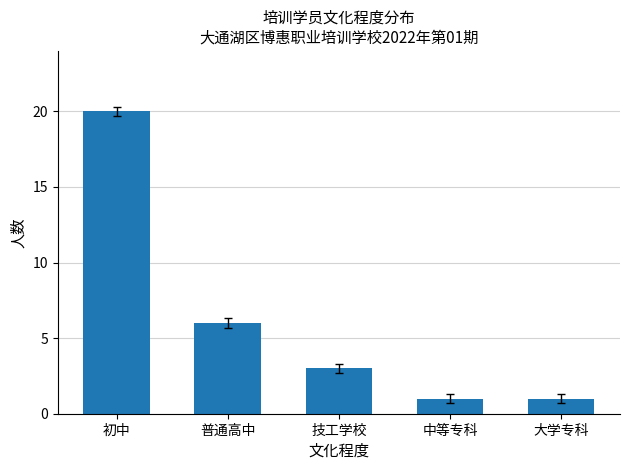

The value at 大学专科 is 0. True or false?

False